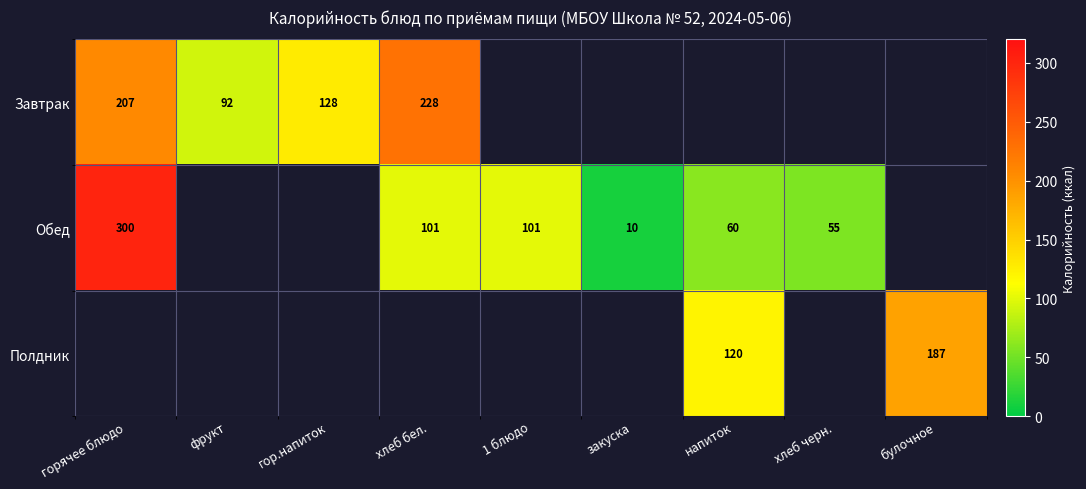

The value of Полдник at булочное is 187. True or false?

True